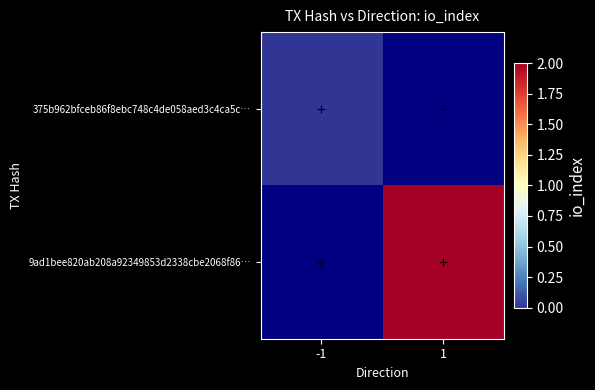

What value does the 9ad1bee820ab208a92349853d2338cbe2068f86… series have at 1?

2.0